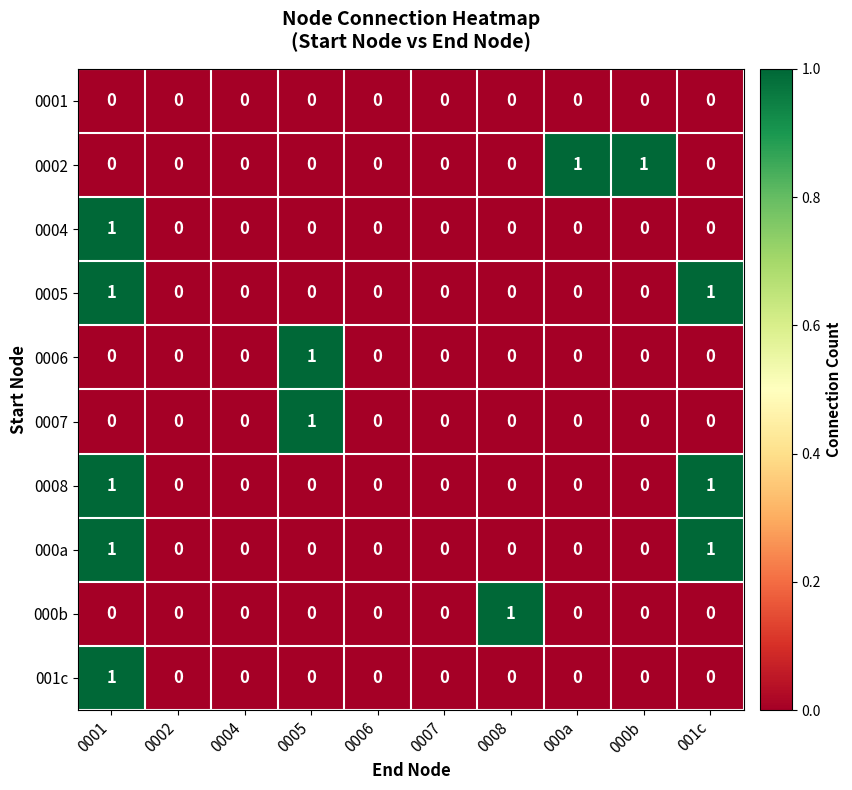

How many data points does each series have?

10